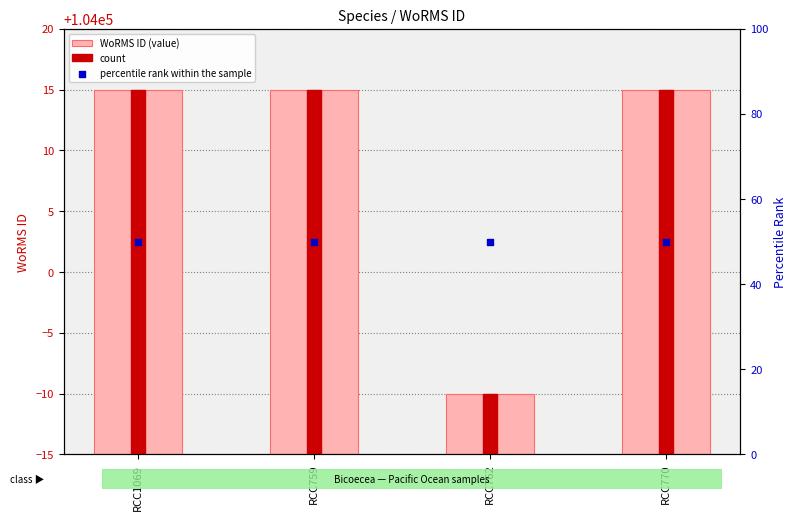

Is the value of WoRMS ID (value) at RCC770 greater than the value of count at RCC770?

No